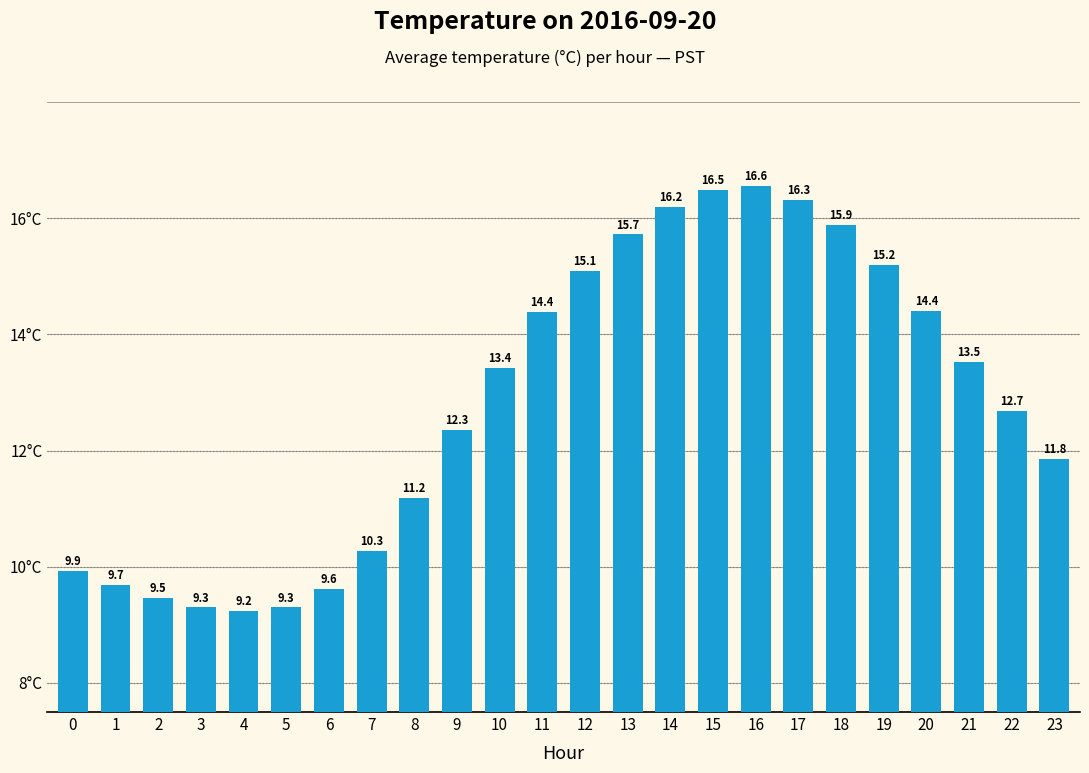

What is the ratio of the value at 0 to the value at 22?

0.8